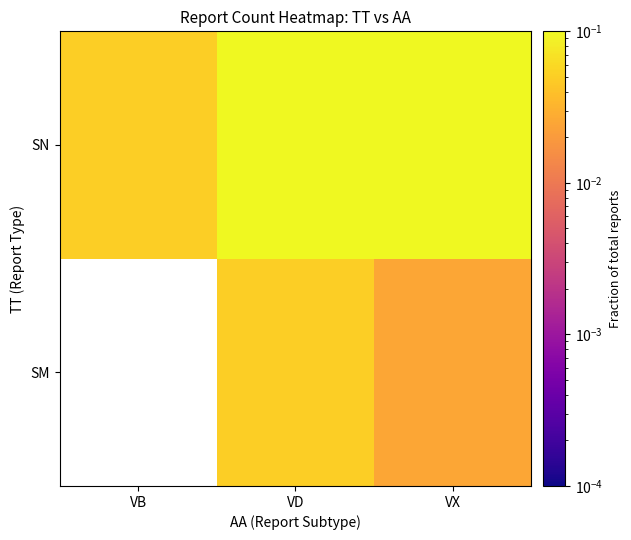

List the series in order of their peak value, lowest first.

SM, SN